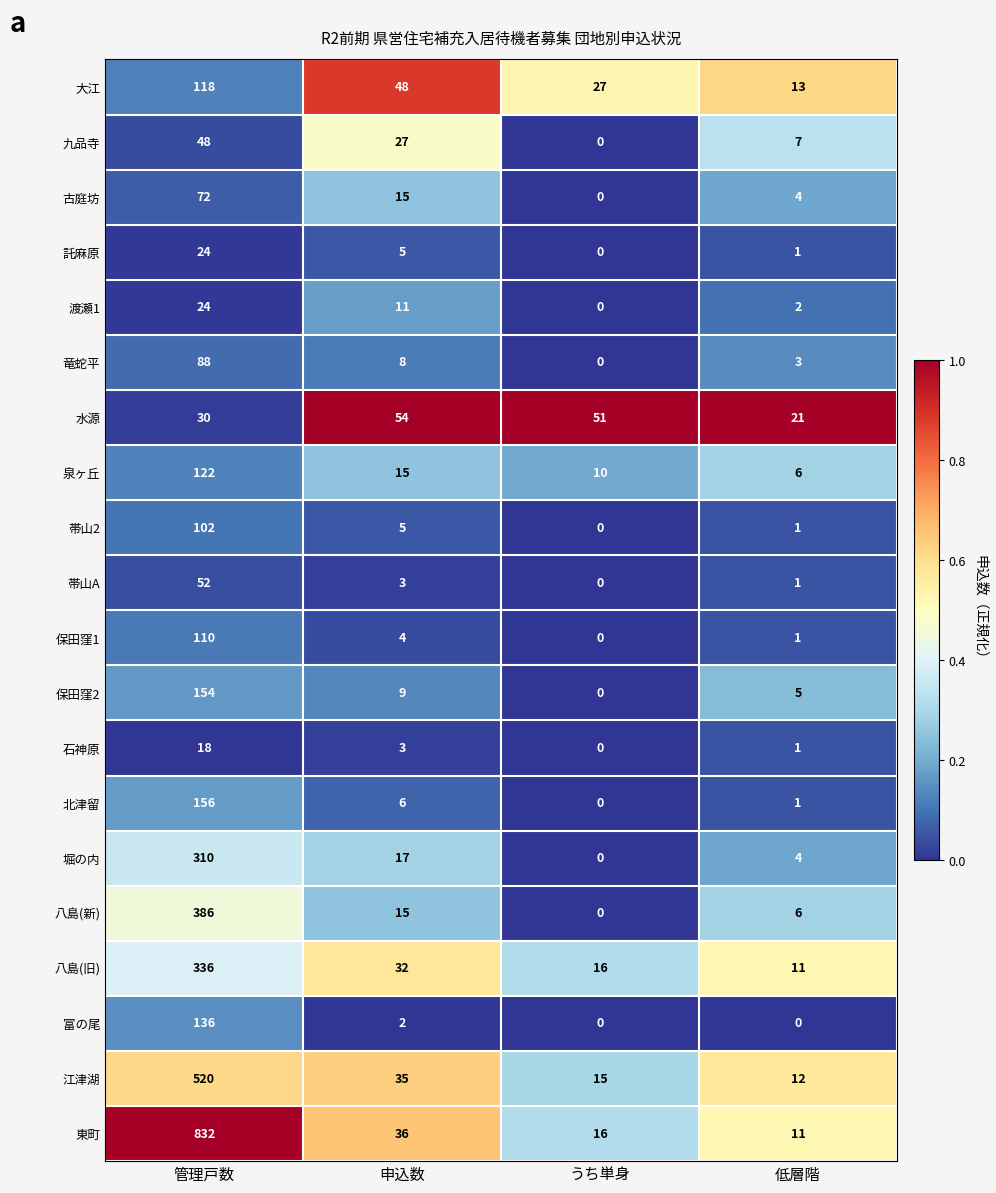

What is the maximum value shown in the chart?

832